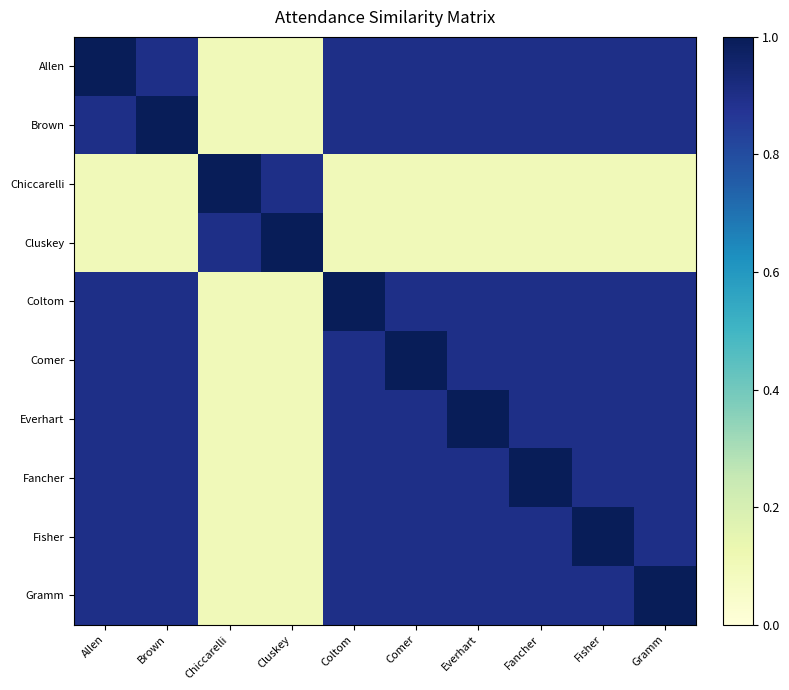

Which category has the lowest value across all series?

Chiccarelli